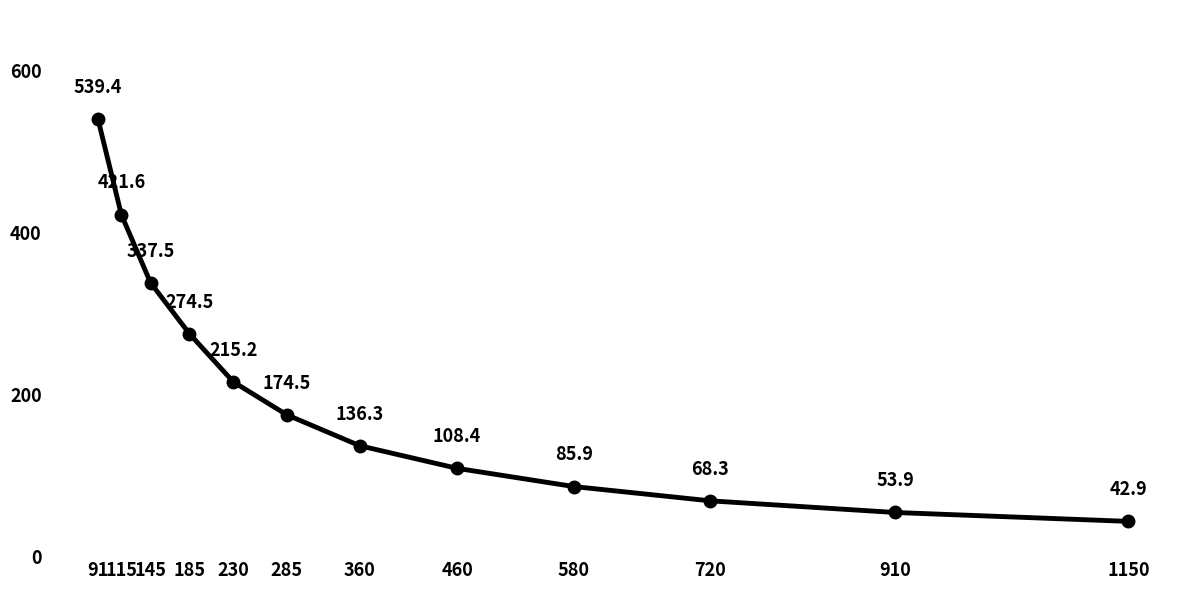

What is the maximum value shown in the chart?

539.4